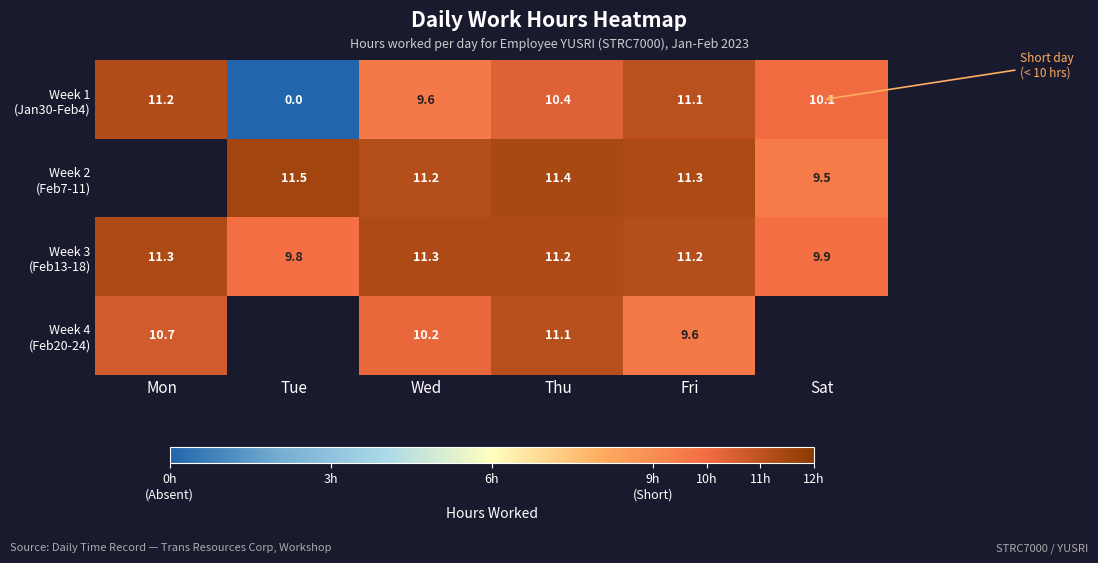

Which series has the widest spread of values?

Week 1 (Jan30-Feb4)